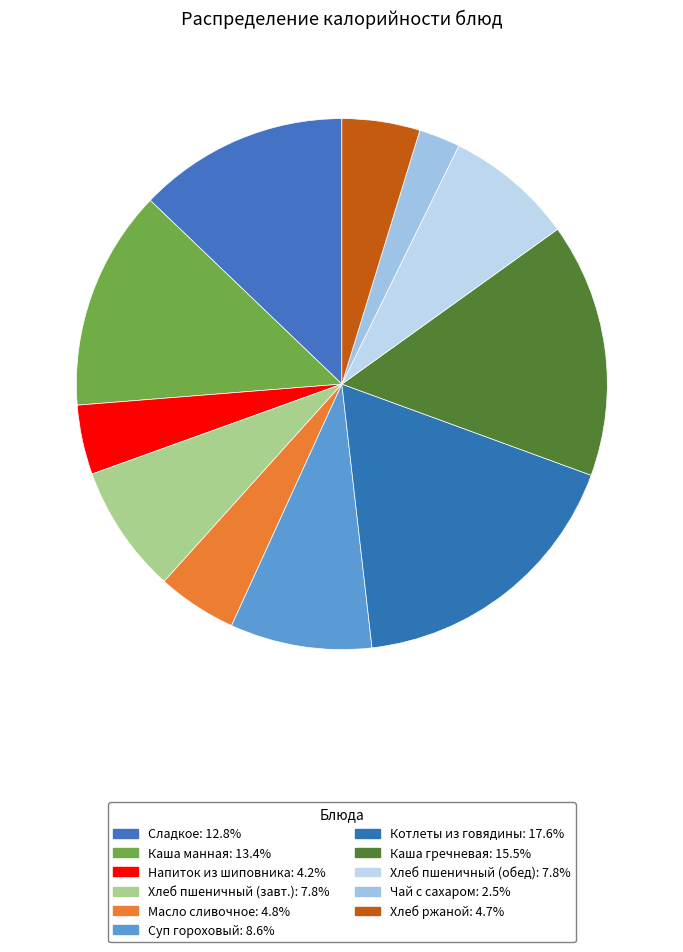

Is there a majority slice in this chart?

No